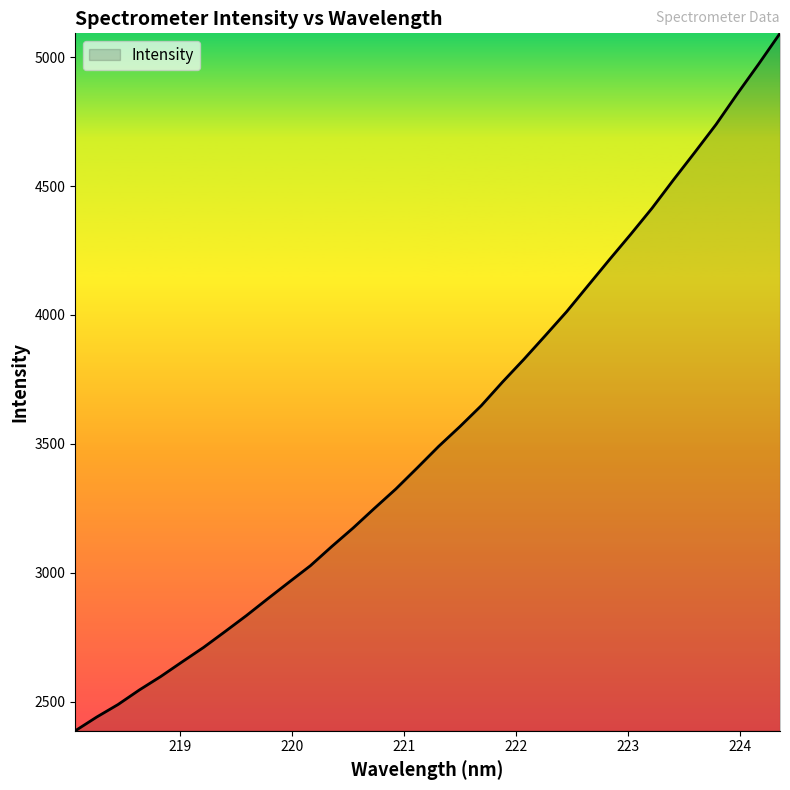

What is the difference between the maximum and minimum values?

2706.4